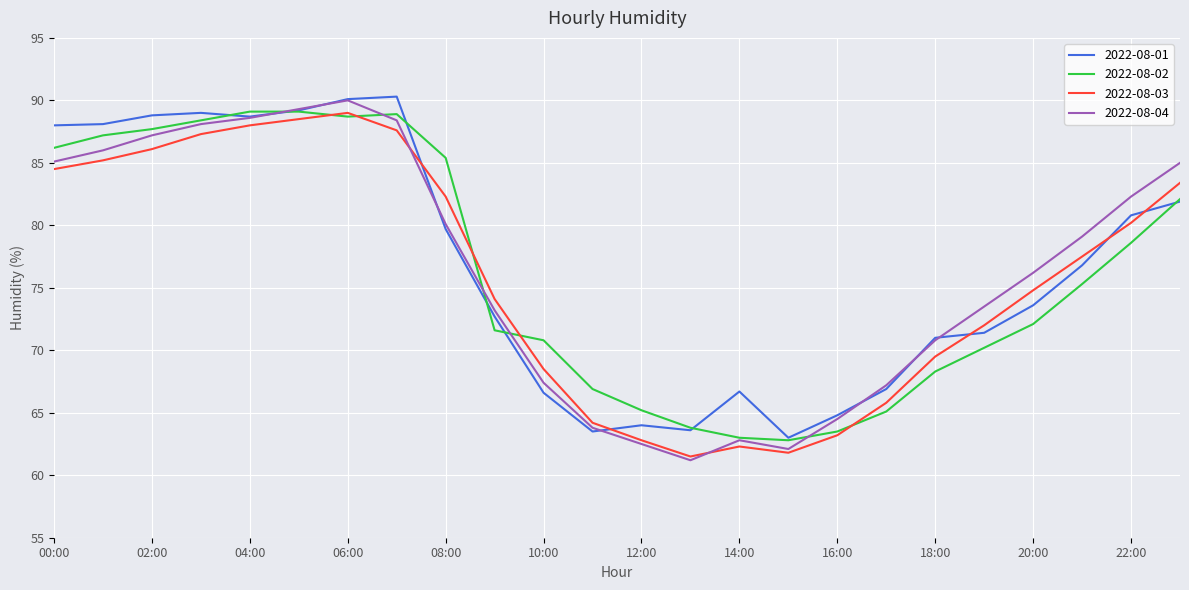

What is the maximum value for 2022-08-03?

89.0